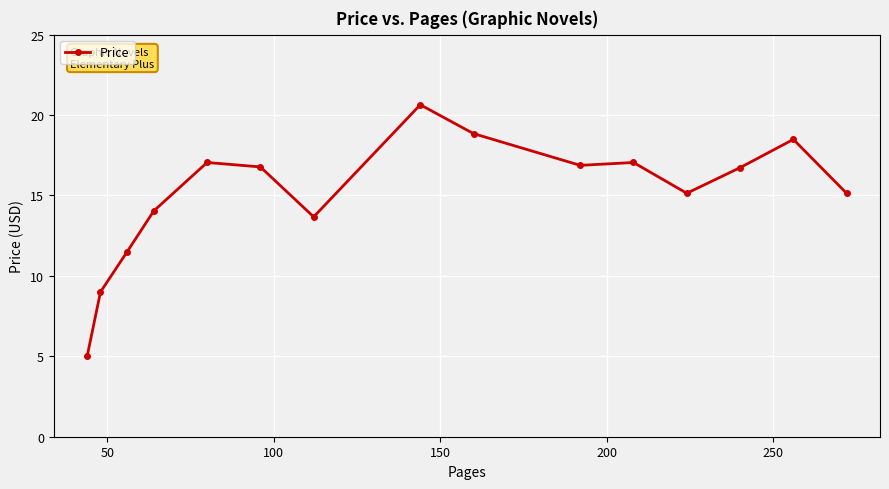

True or false: there are more than 0 points higher than both neighbors.

True